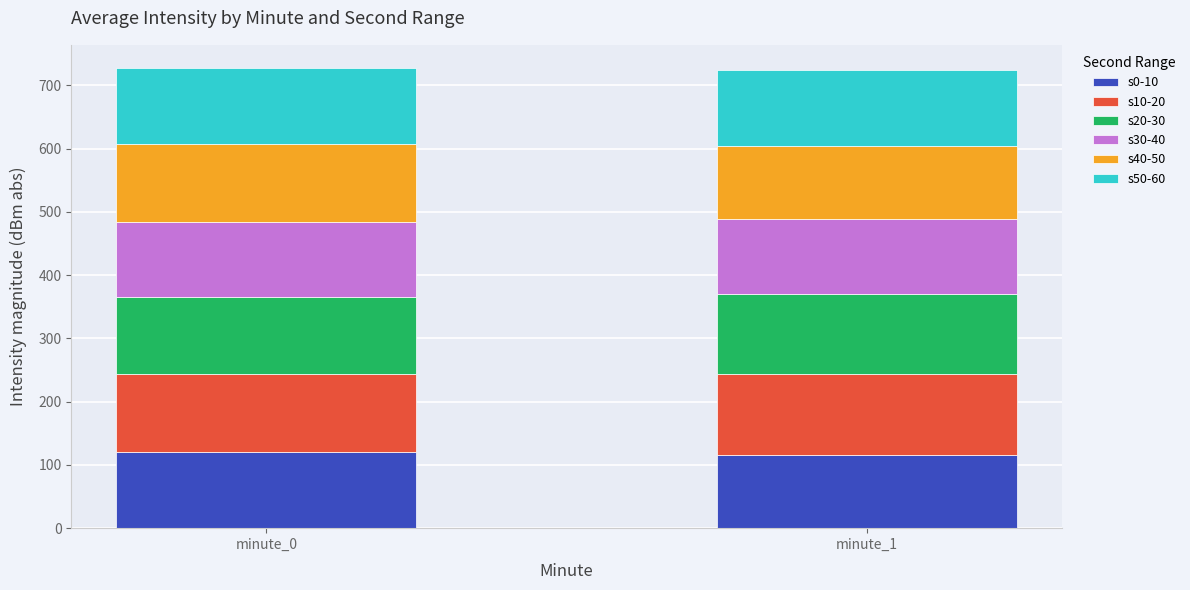

What is the maximum value for s0-10?

119.7